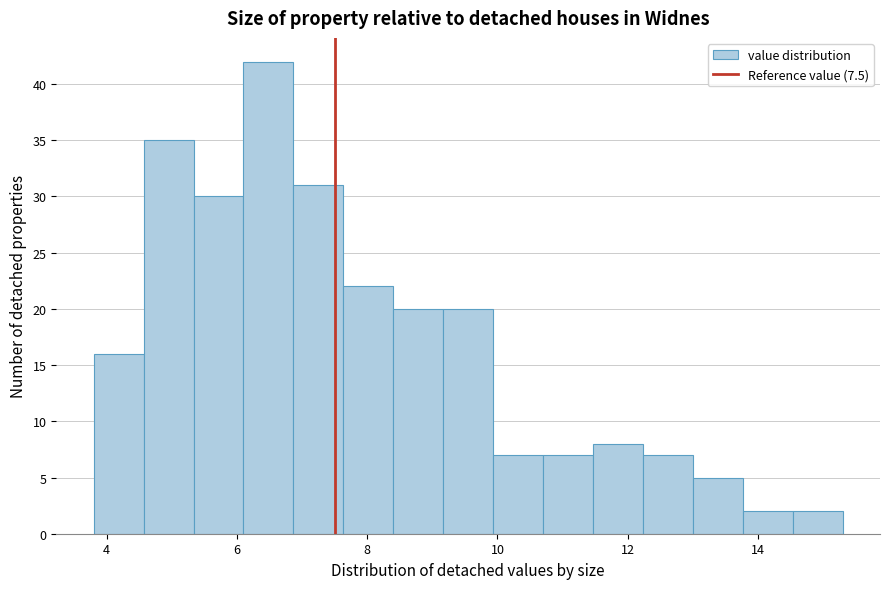

Around what value on the x-axis is the tallest bar? Give the approximate position of its centre, as read against the axis.

6.4